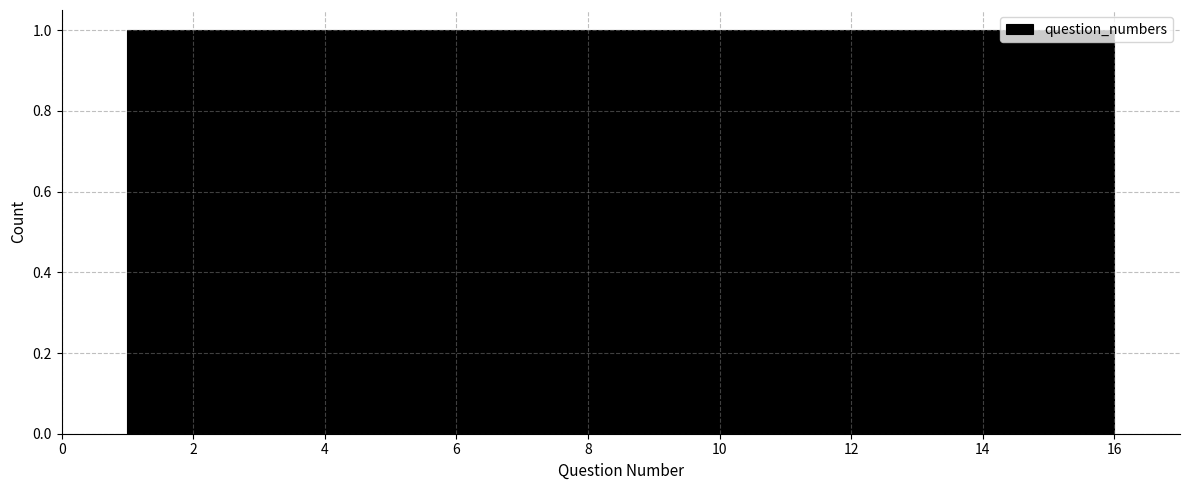

Reading left to right, transcribe this chart: for each bar, give the range it covers on the x-axis and its height. Neither the bar edges nor the heights are printed on the chart, so give them approximately, as read against the axes.

1.0 to 2.0: 1
2.0 to 2.8: 1
2.8 to 3.8: 1
3.8 to 4.8: 1
4.8 to 5.6: 1
5.6 to 6.6: 1
6.6 to 7.6: 1
7.6 to 8.6: 1
8.6 to 9.4: 1
9.4 to 10.4: 1
10.4 to 11.4: 1
11.4 to 12.2: 1
12.2 to 13.2: 1
13.2 to 14.2: 1
14.2 to 15.0: 1
15.0 to 16.0: 1